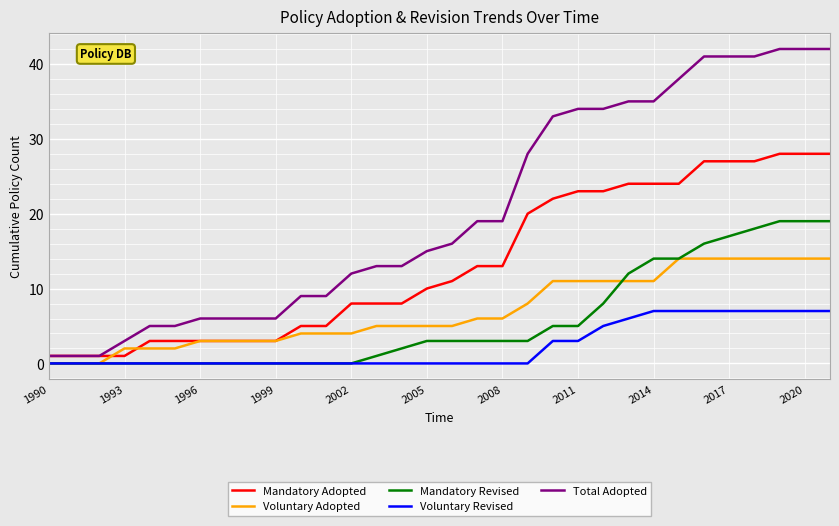

Which series has the widest spread of values?

Total Adopted